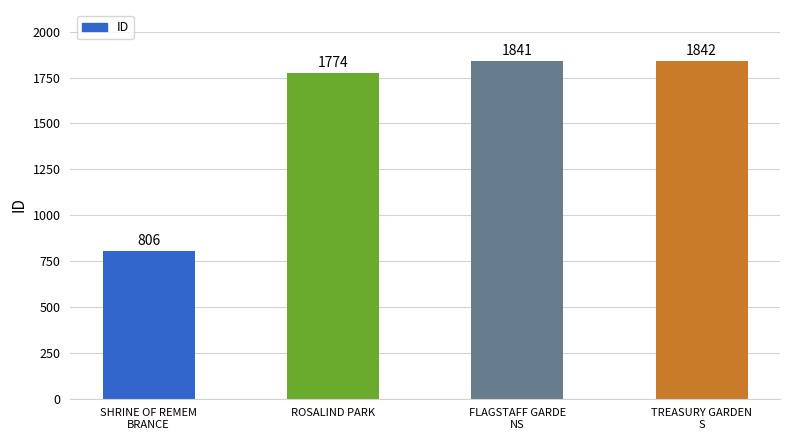

What is the label of the 4th bar from the right?

SHRINE OF REMEM
BRANCE